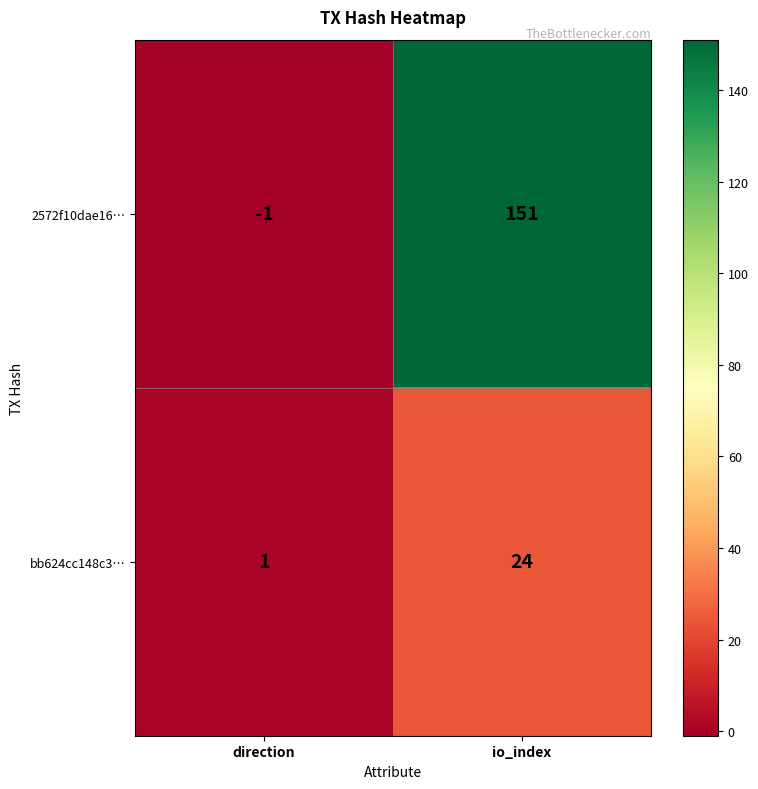

List the series in order of their peak value, highest first.

2572f10dae16…, bb624cc148c3…